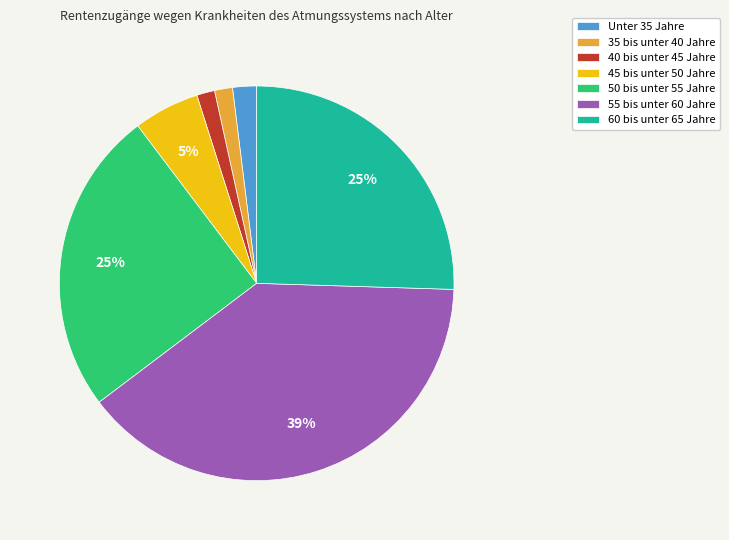

Does any single category account for the majority?

No